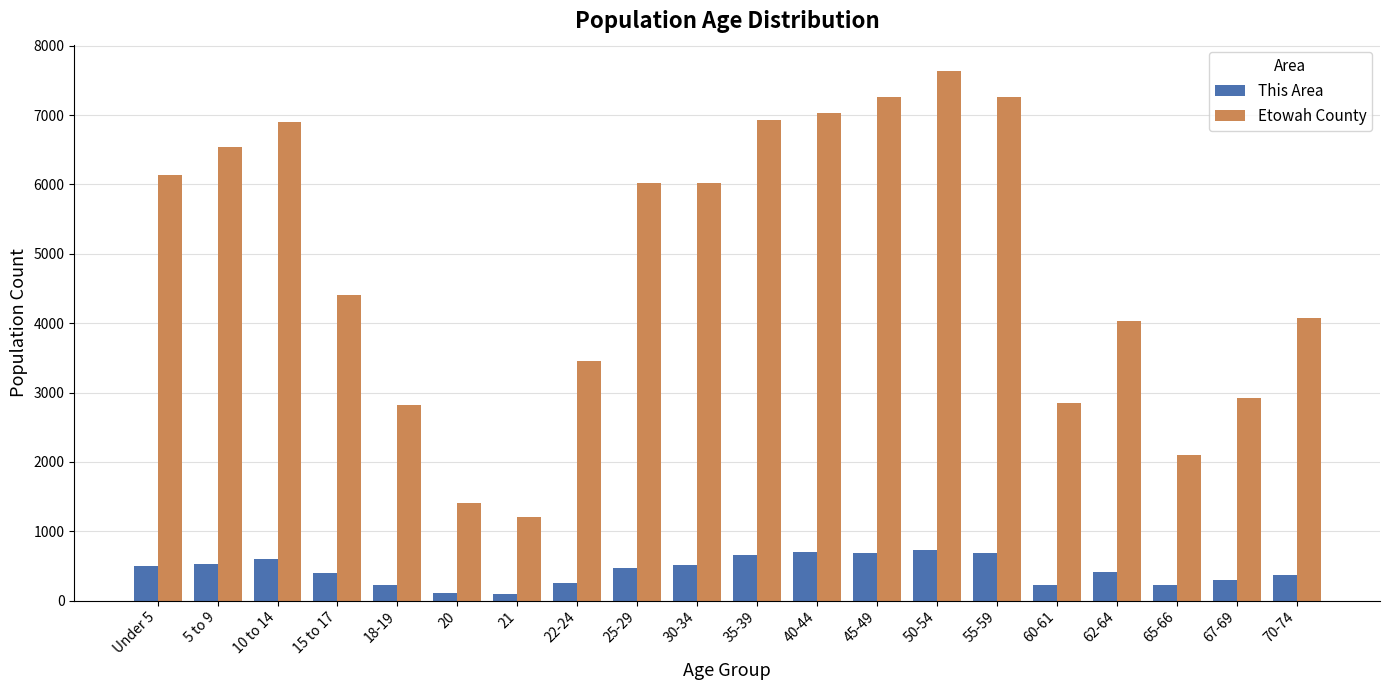

What is the maximum value shown in the chart?

7634